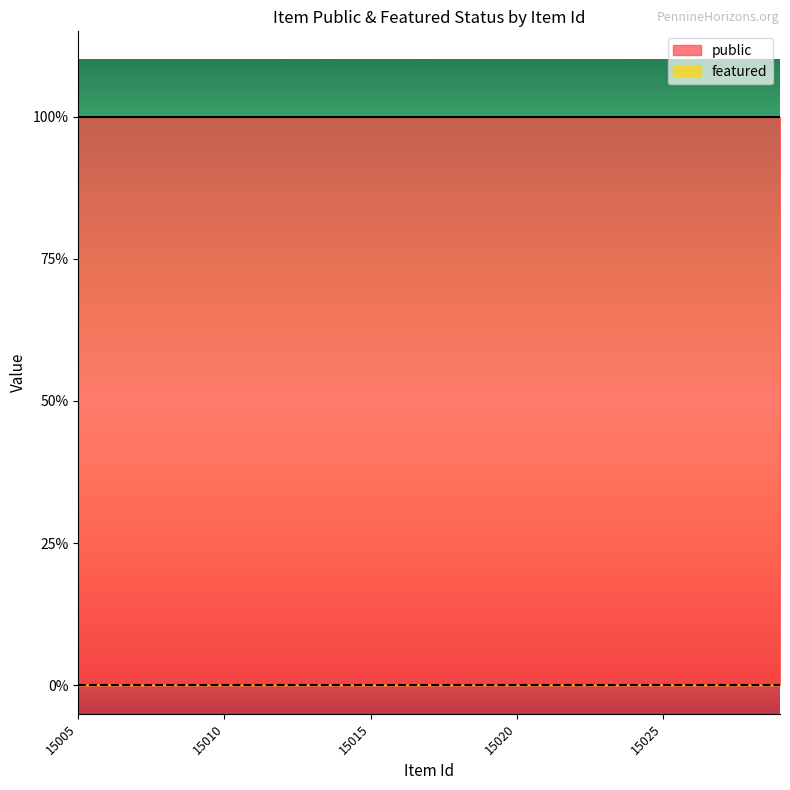

What is the lowest value of the public series?

1